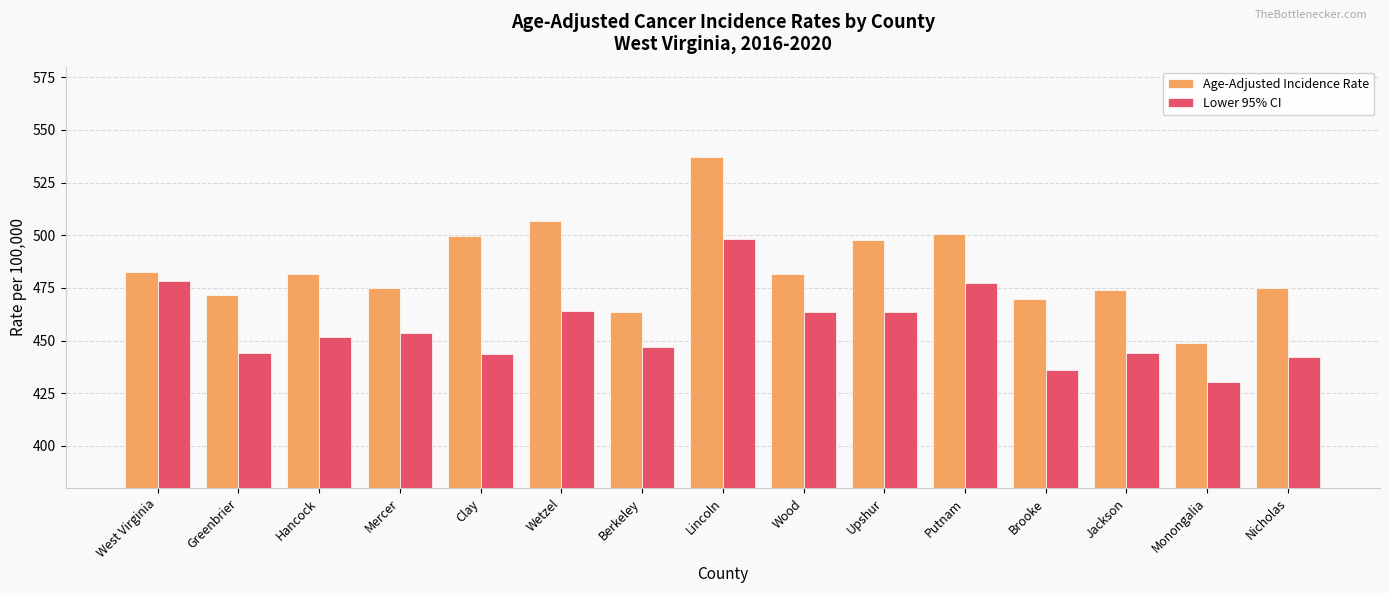

How many data points does each series have?

15